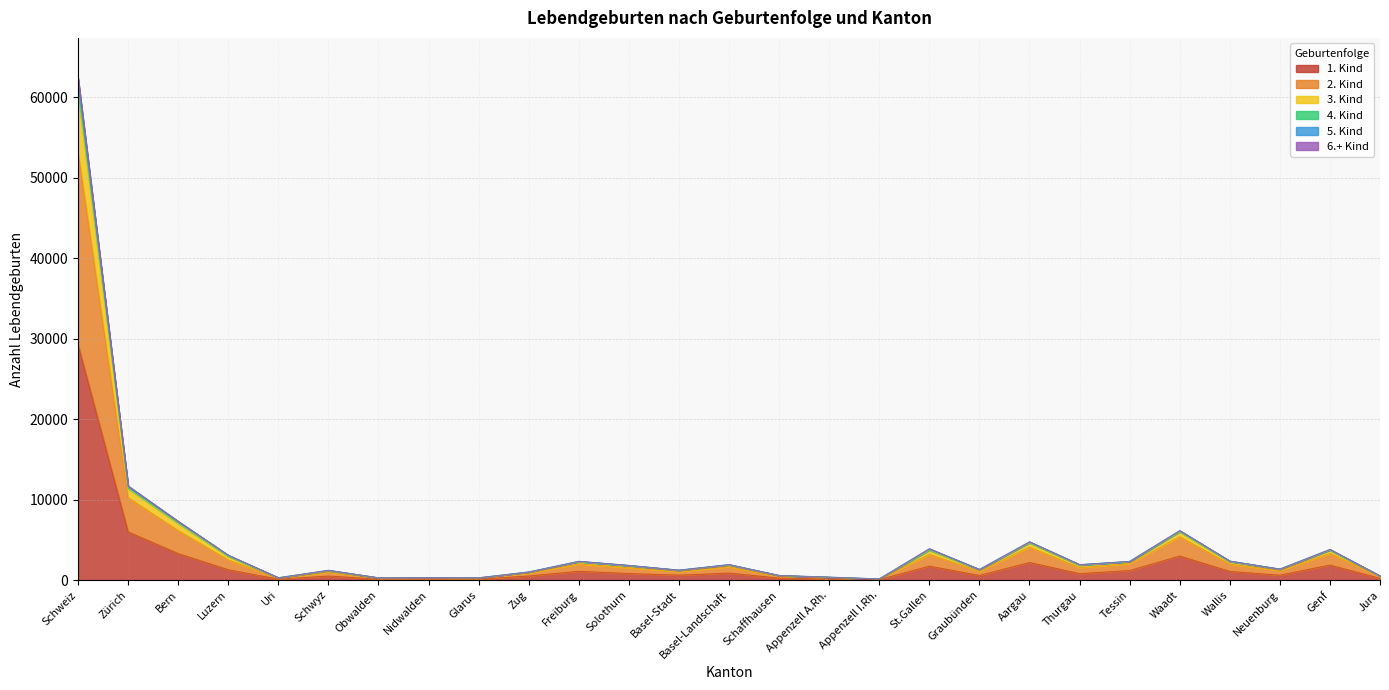

True or false: 3. Kind and 1. Kind intersect in this chart.

False